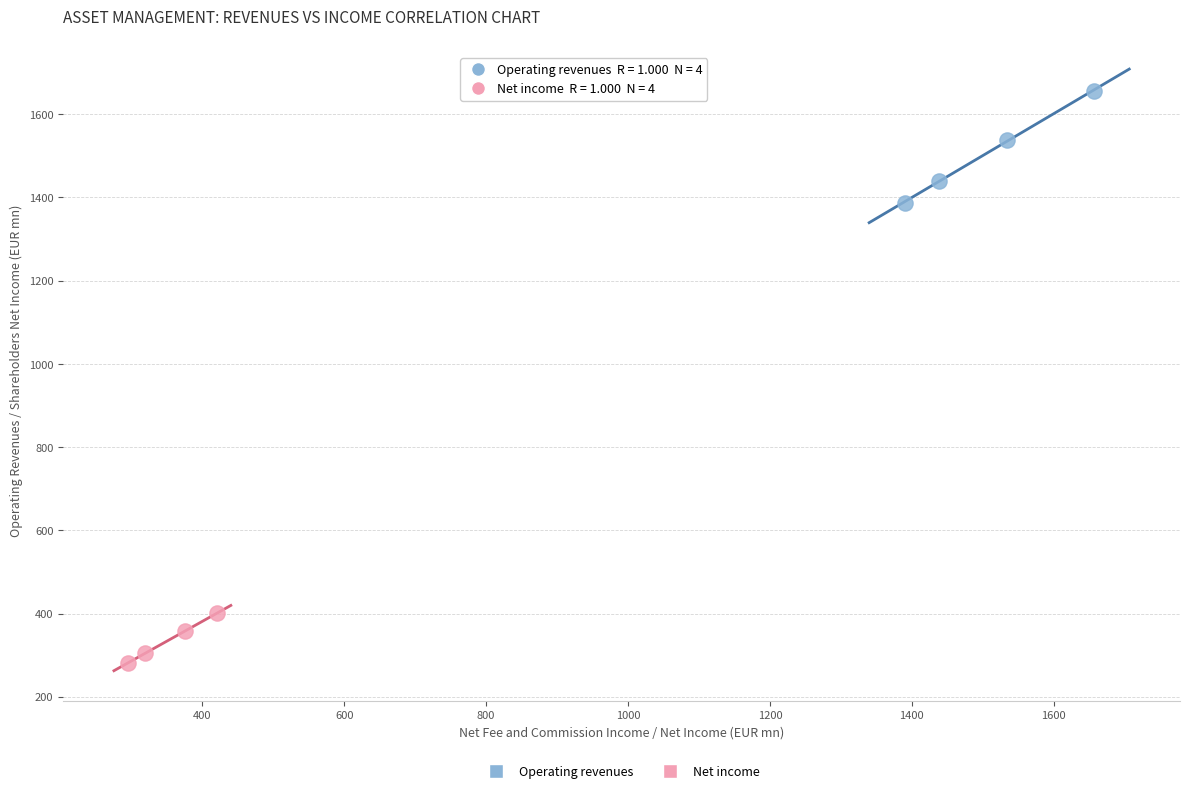

Which series reaches the maximum Y coordinate?

Operating revenues